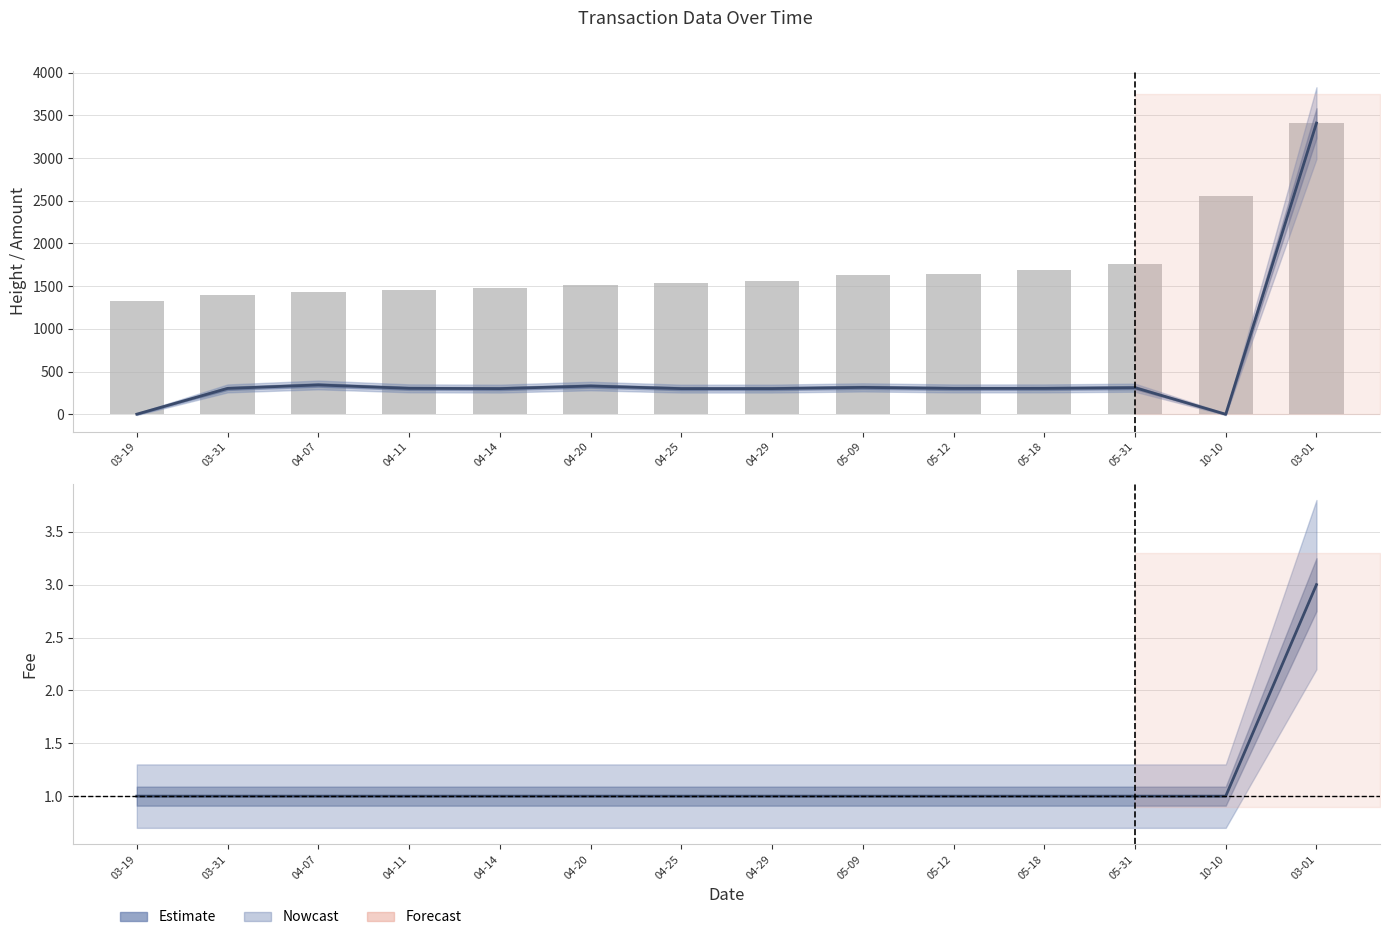

Does the chart contain any negative values?

No